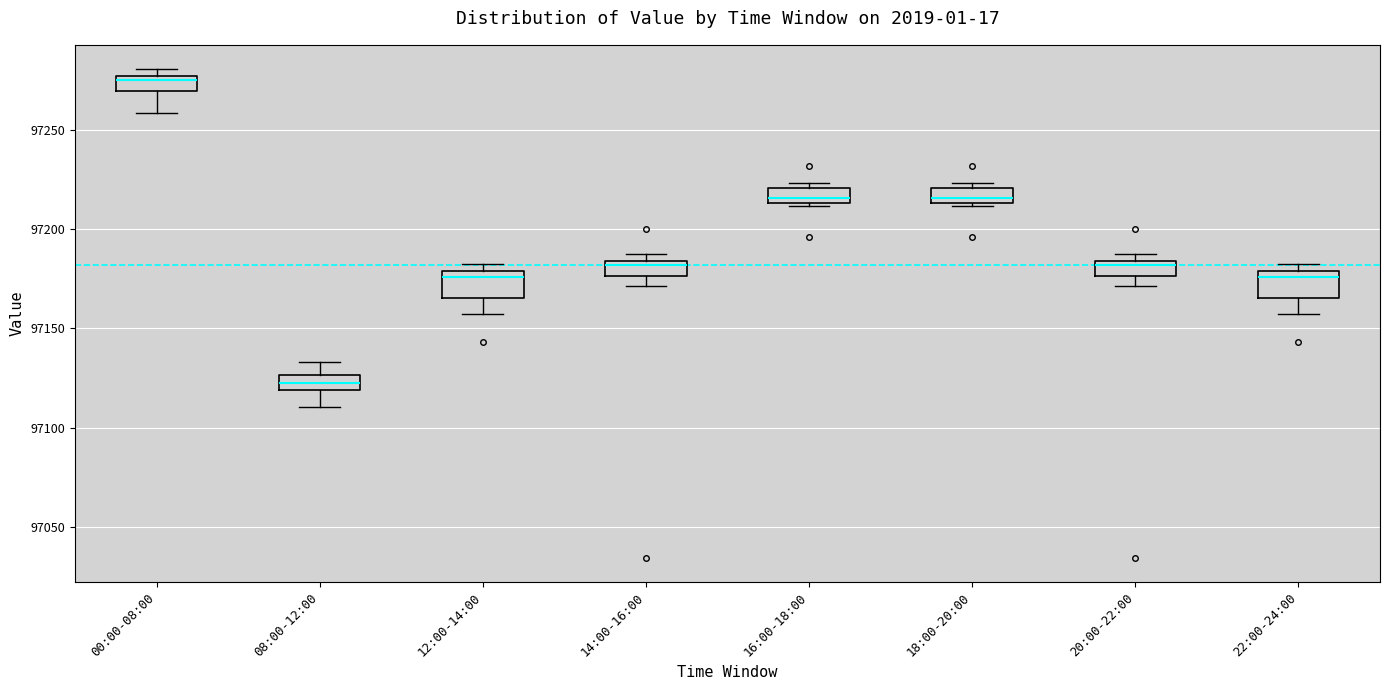

Where is the upper edge of the box for 12:00-14:00 on the y-axis? The values are not printed on the chart, so give them approximately, as read against the axis.

97180